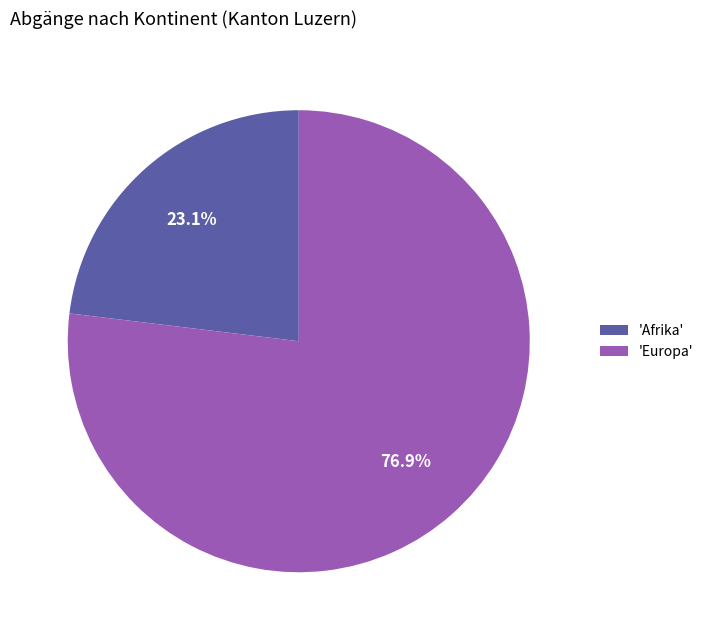

What is the ratio of the value at 'Europa' to the value at 'Afrika'?

3.3